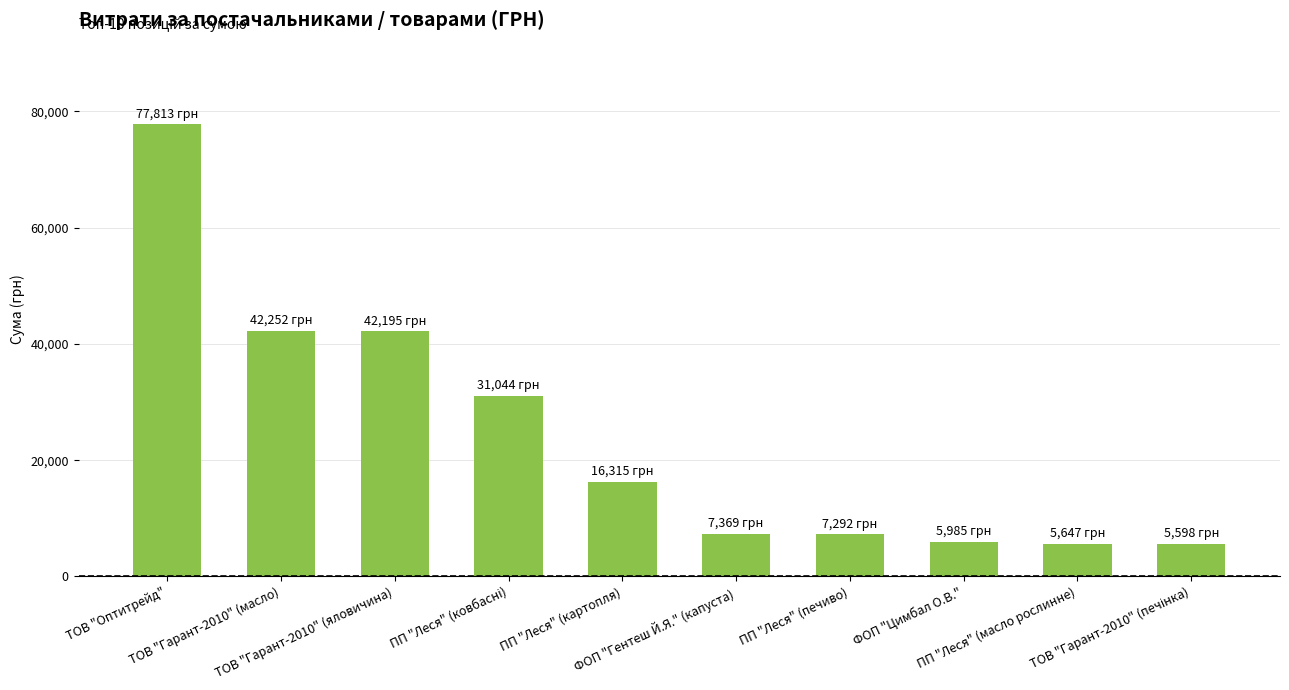

How many series are shown in this chart?

1